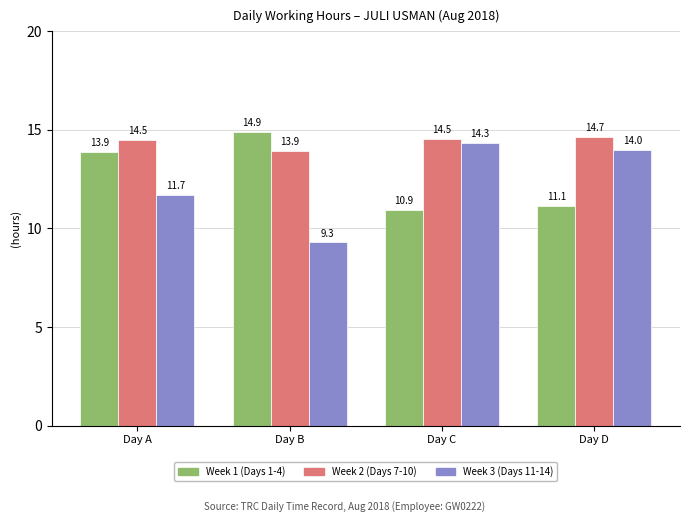

Does the chart contain any negative values?

No